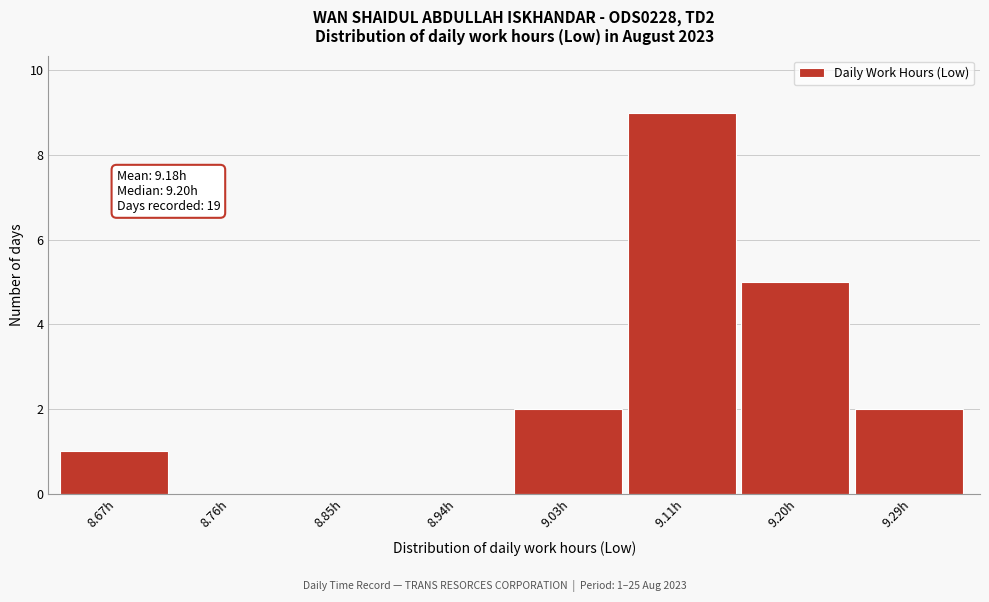

Reading left to right, what are all the values shown in this chart?

8.67h=1	8.76h=0	8.85h=0	8.94h=0	9.03h=2	9.11h=9	9.20h=5	9.29h=2